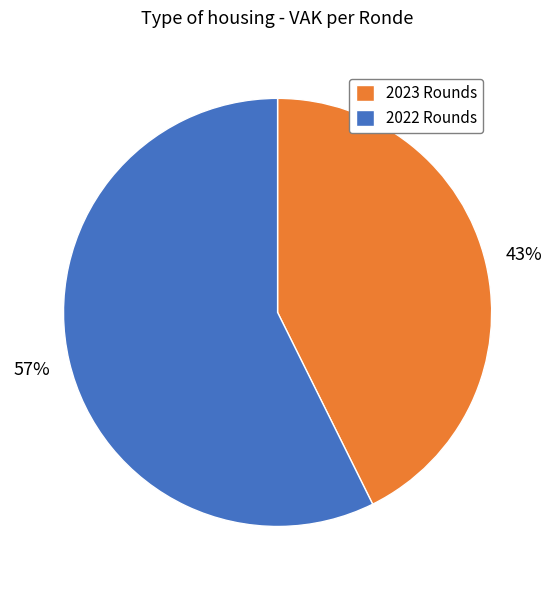

Rank the categories by value from highest to lowest.

2022 Rounds, 2023 Rounds